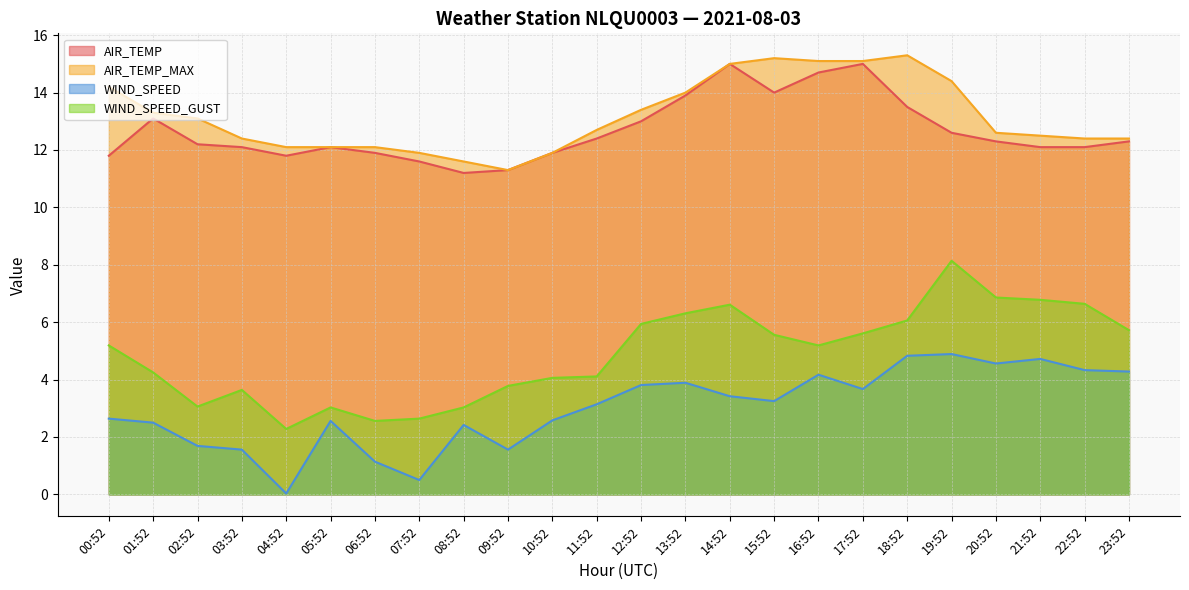

Does the chart display data point markers on the line(s)?

No